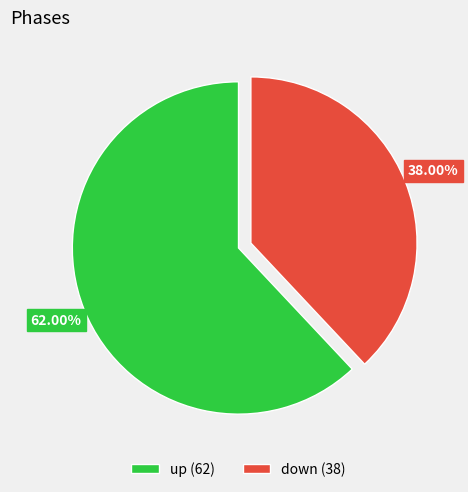

How many segments does this pie chart have?

2